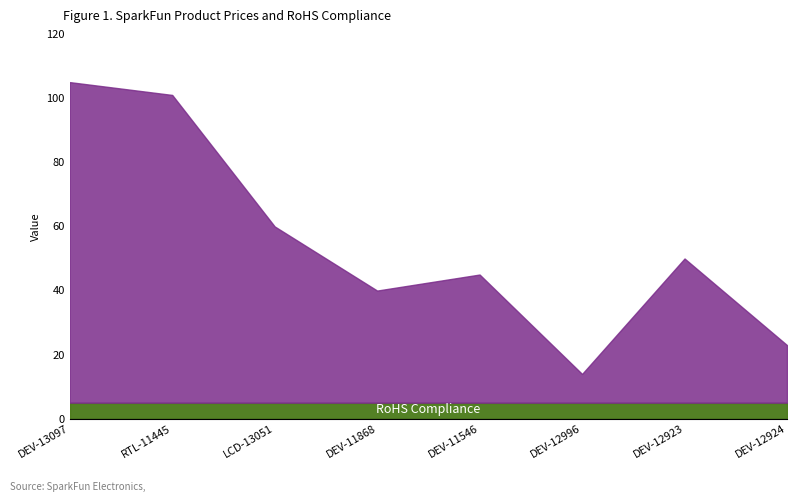

What is the sum of all Price (USD) values?

397.6